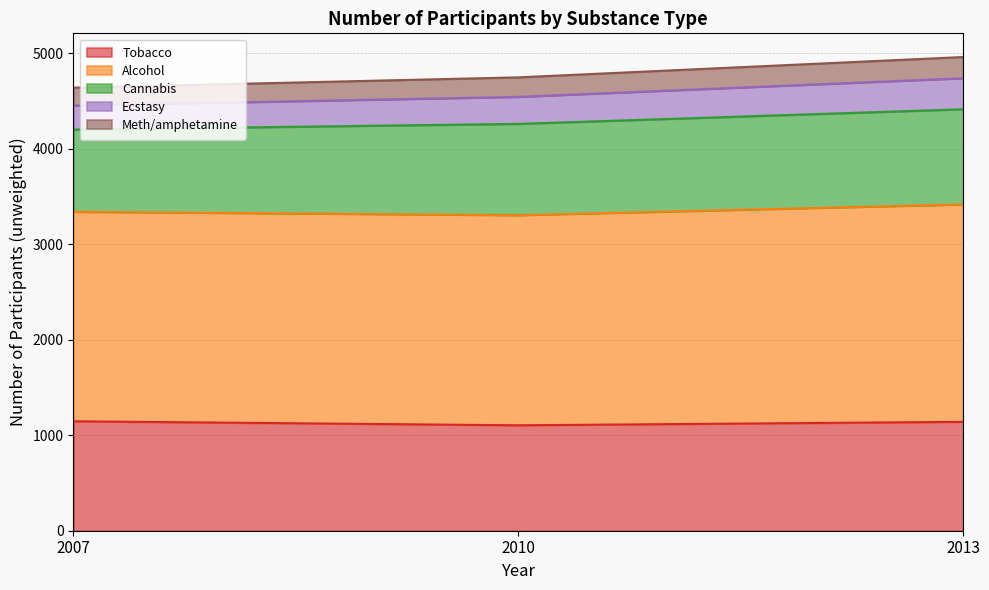

What are all the series names shown in the legend?

Tobacco, Alcohol, Cannabis, Ecstasy, Meth/amphetamine